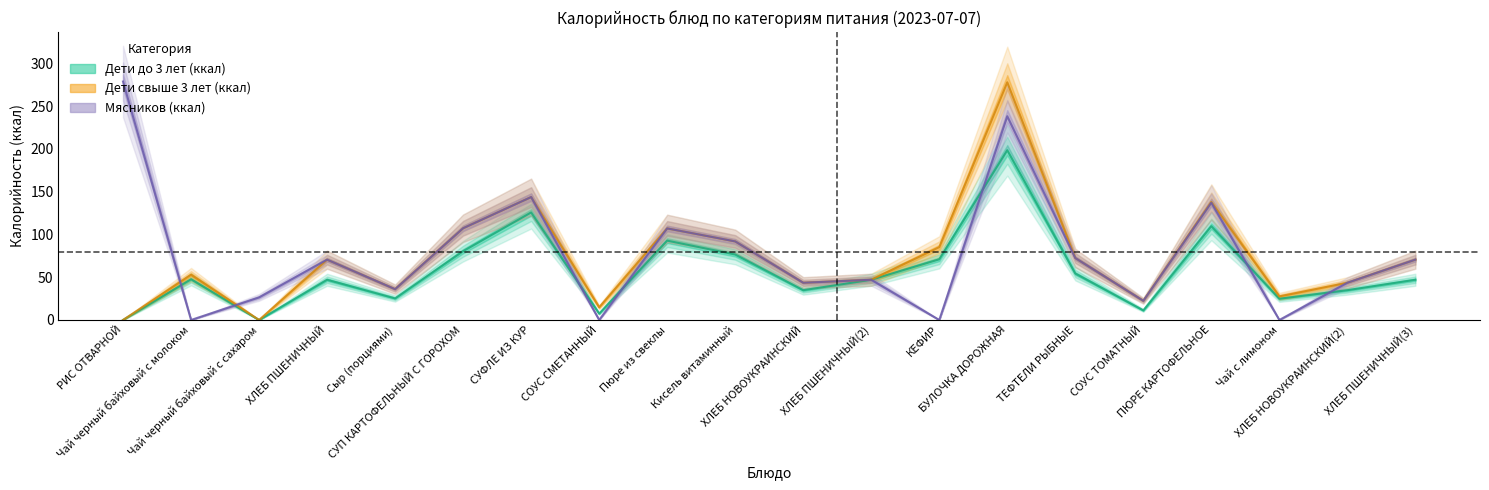

At how many categories does at least one series exceed 257?

2